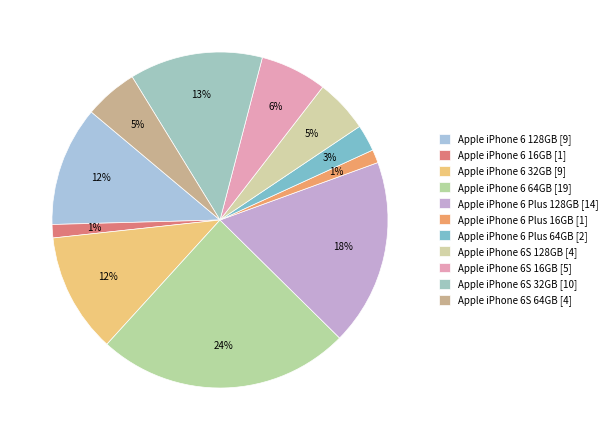

Does Apple iPhone 6 32GB represent more than half of the total?

No